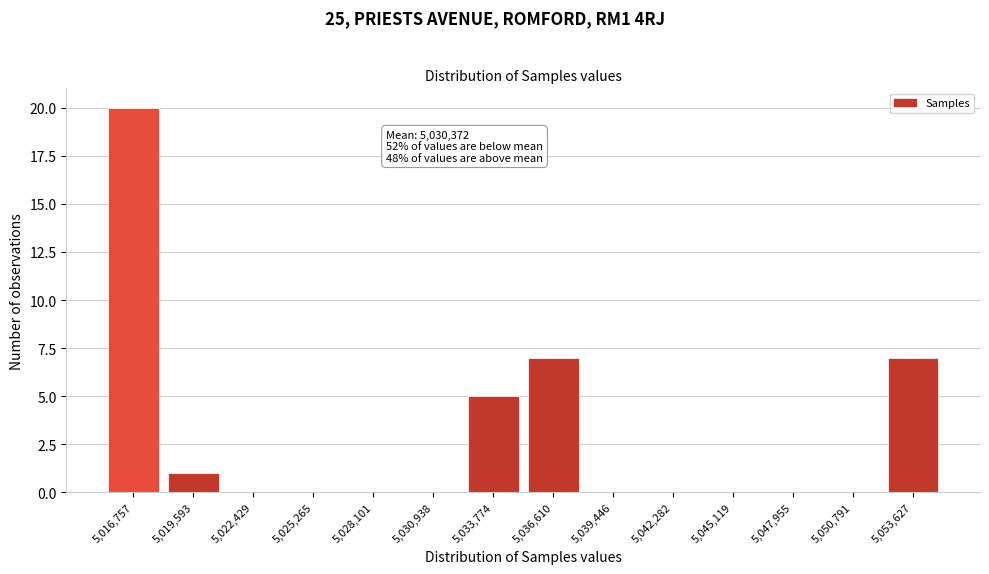

Reading right to left, what are all the values shown in this chart?

5,053,627=7	5,050,791=0	5,047,955=0	5,045,119=0	5,042,282=0	5,039,446=0	5,036,610=7	5,033,774=5	5,030,938=0	5,028,101=0	5,025,265=0	5,022,429=0	5,019,593=1	5,016,757=20